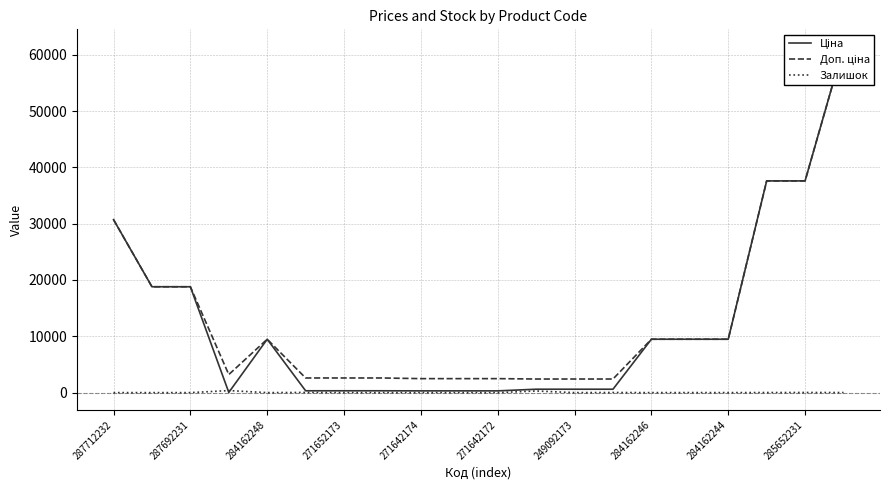

Is it true that Залишок equals 0 at 284162246?

True